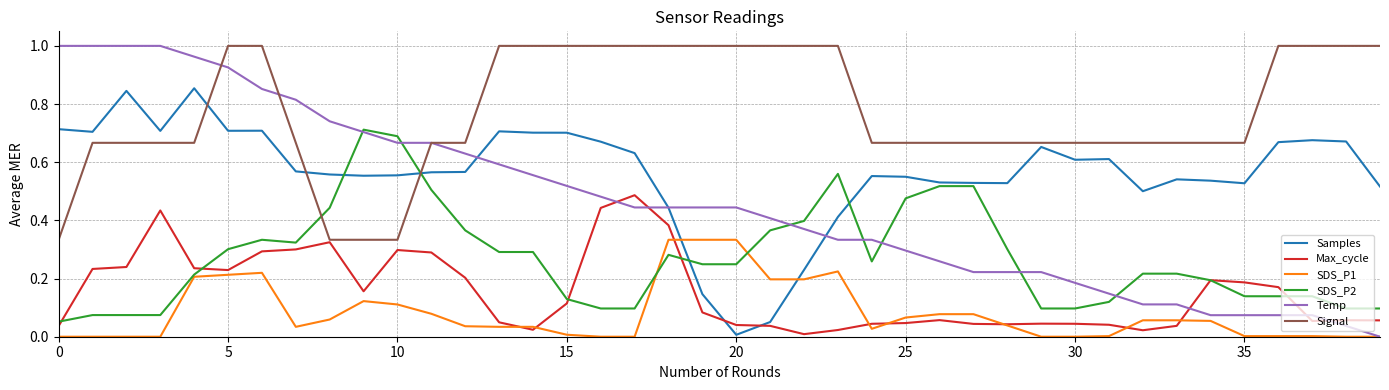

Which series has the largest range (max minus min)?

Temp